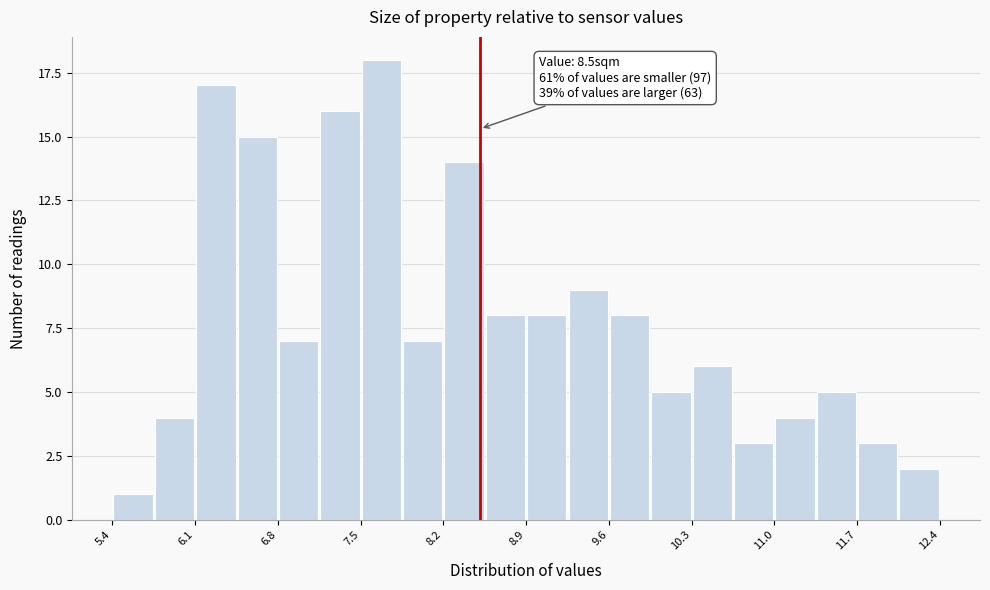

Around what value on the x-axis is the tallest bar? Give the approximate position of its centre, as read against the axis.

7.7